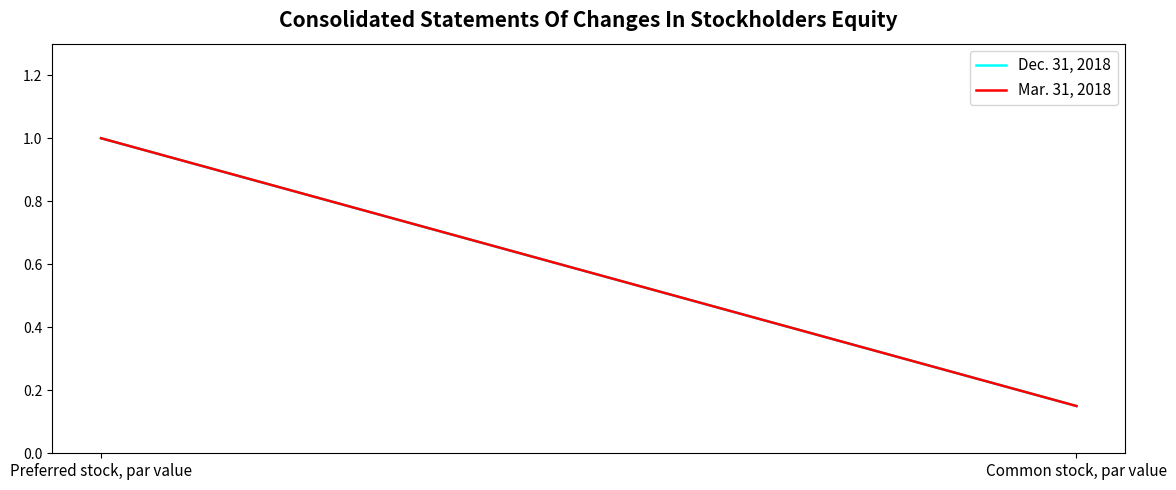

Which series changed the most between Preferred stock, par value and Common stock, par value?

Dec. 31, 2018